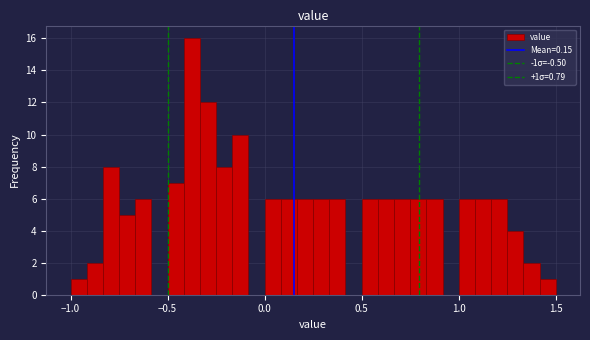

Read against the x-axis, roughly where is the centre of the tallest bar?

-0.35